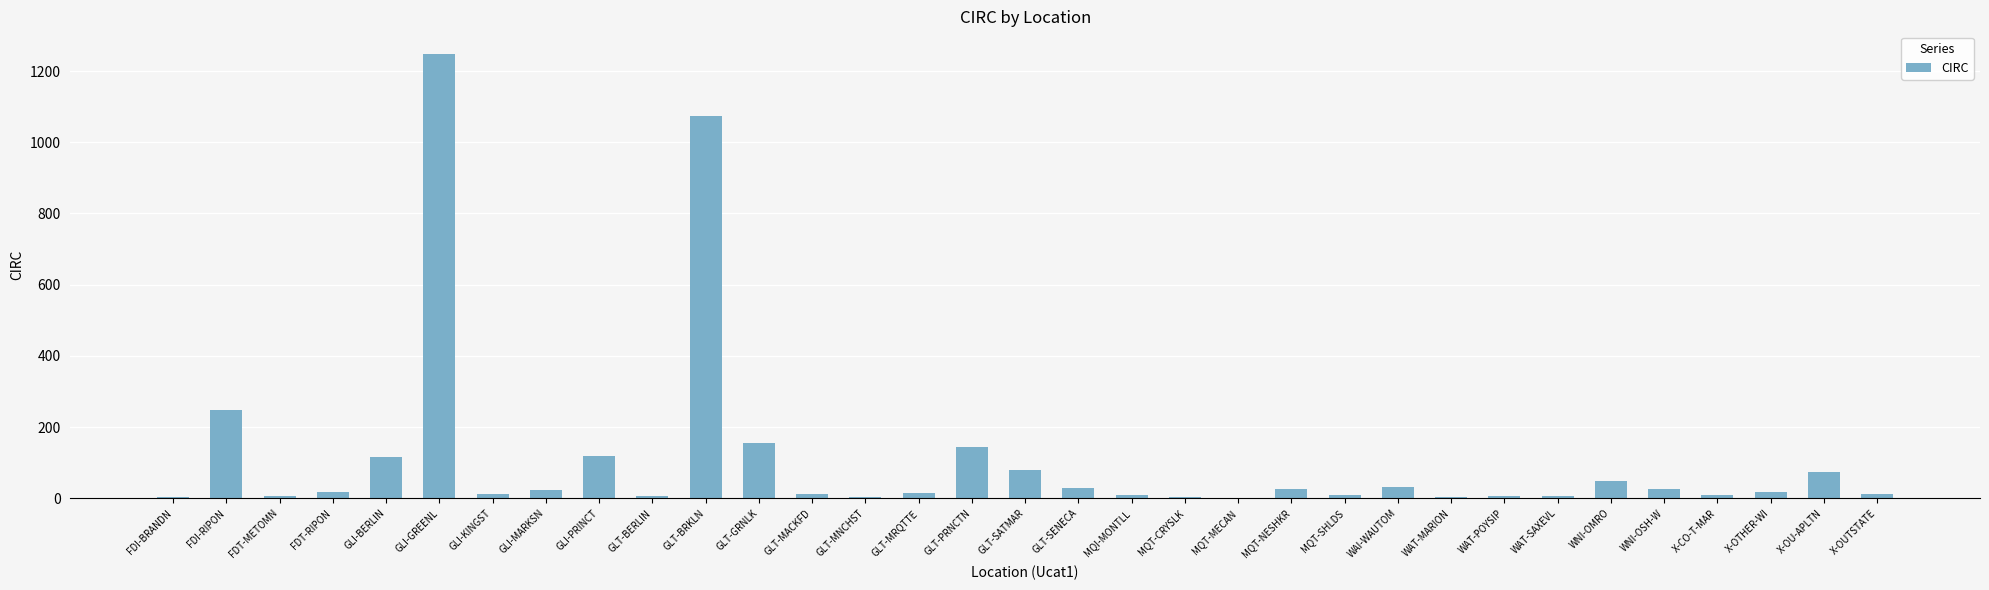

What is the greatest value displayed?

1249